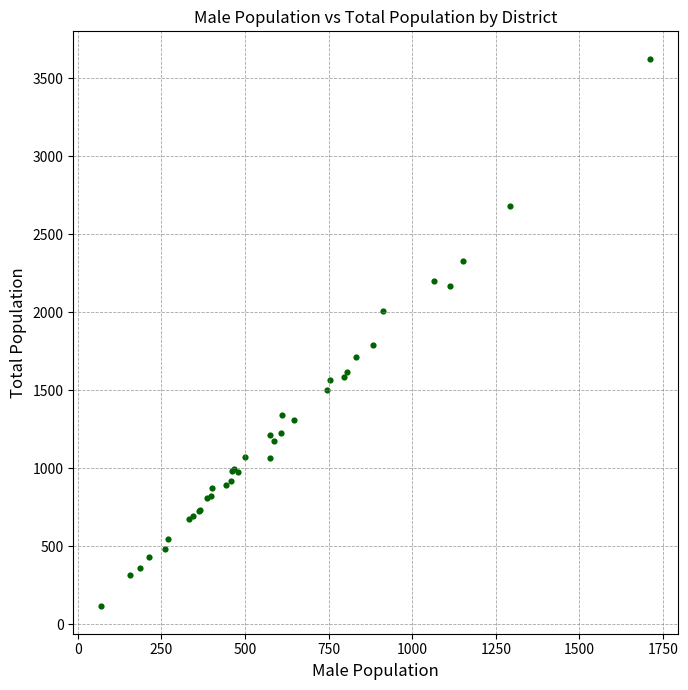

What Y value in the scatter plot is closest to 1870?

1791